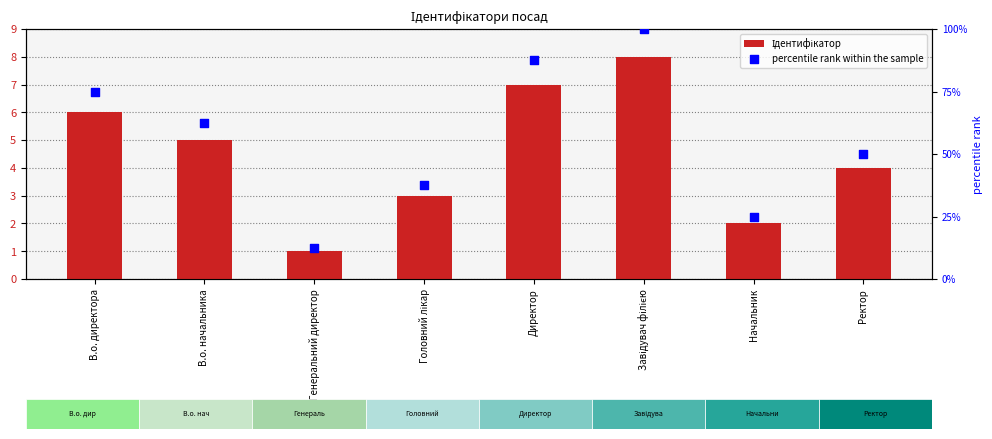

Which series contains the highest Y value?

percentile rank within the sample